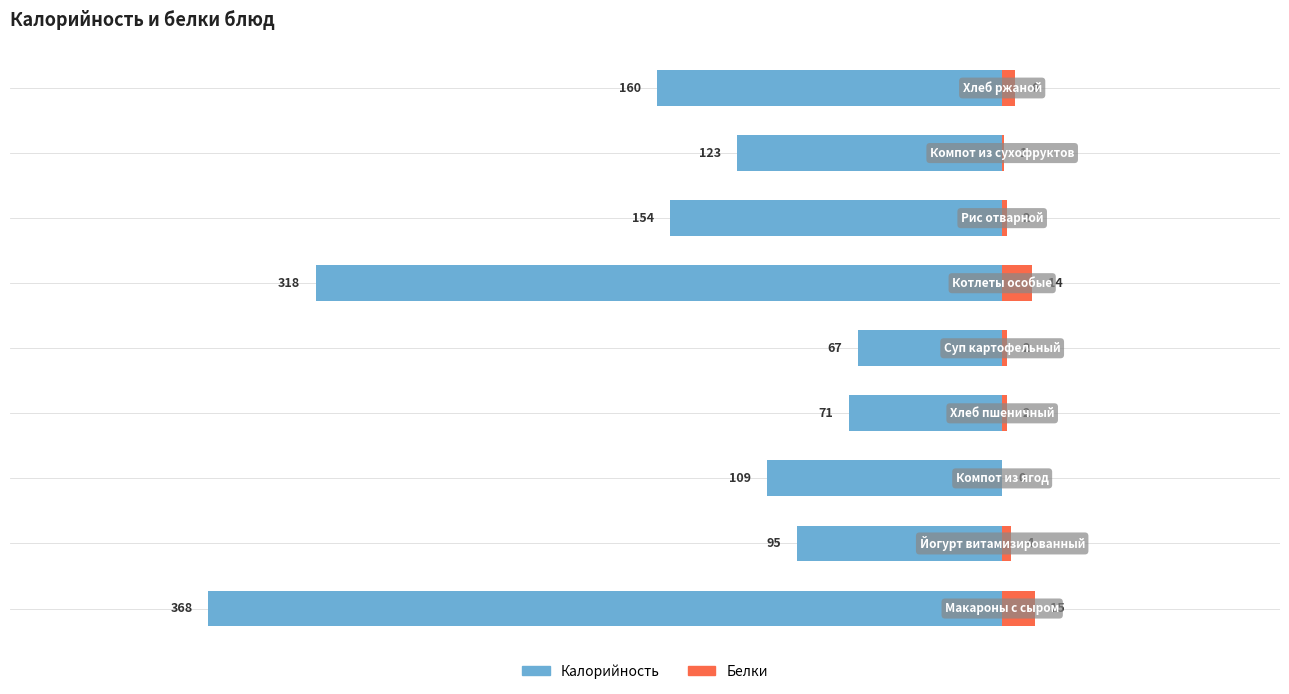

Which series has the largest range (max minus min)?

Калорийность